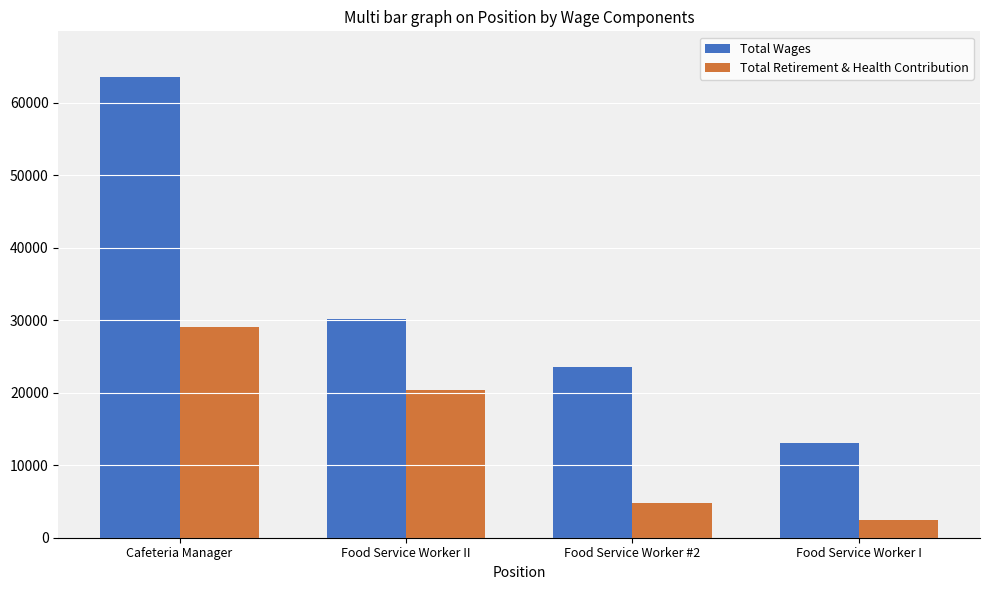

How many distinct data groups are displayed?

2